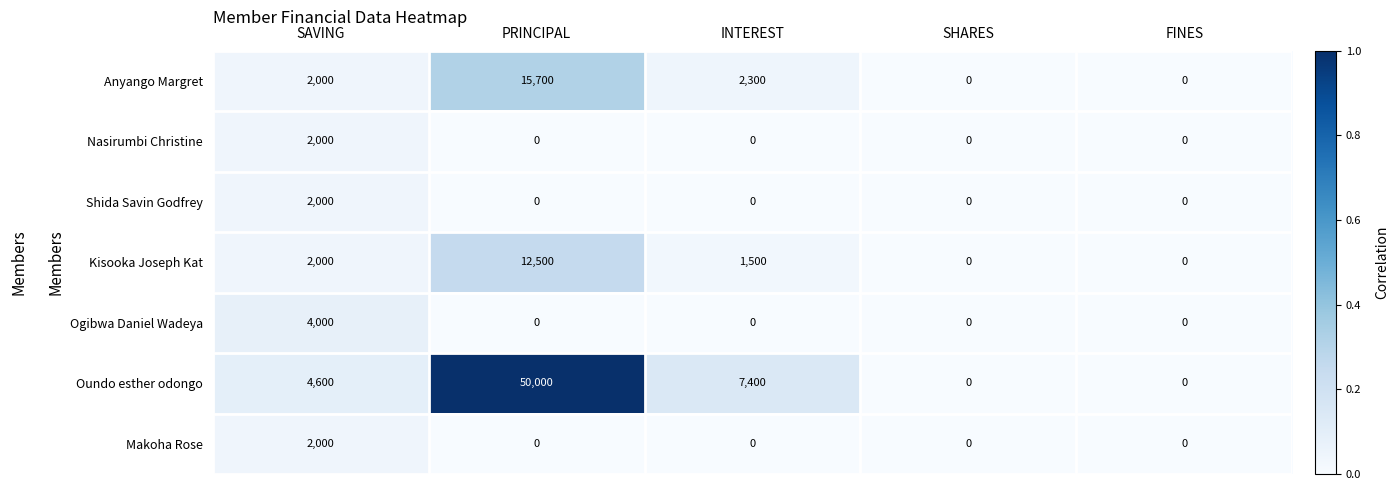

Which series has the widest spread of values?

Oundo esther odongo